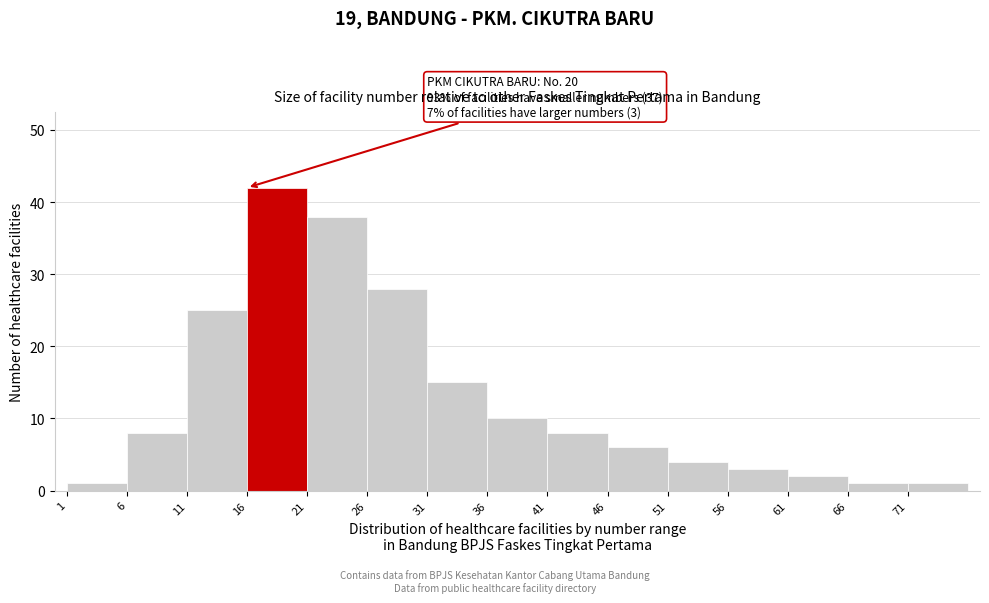

Over which range of the x-axis is the bar tallest?

16 to 21